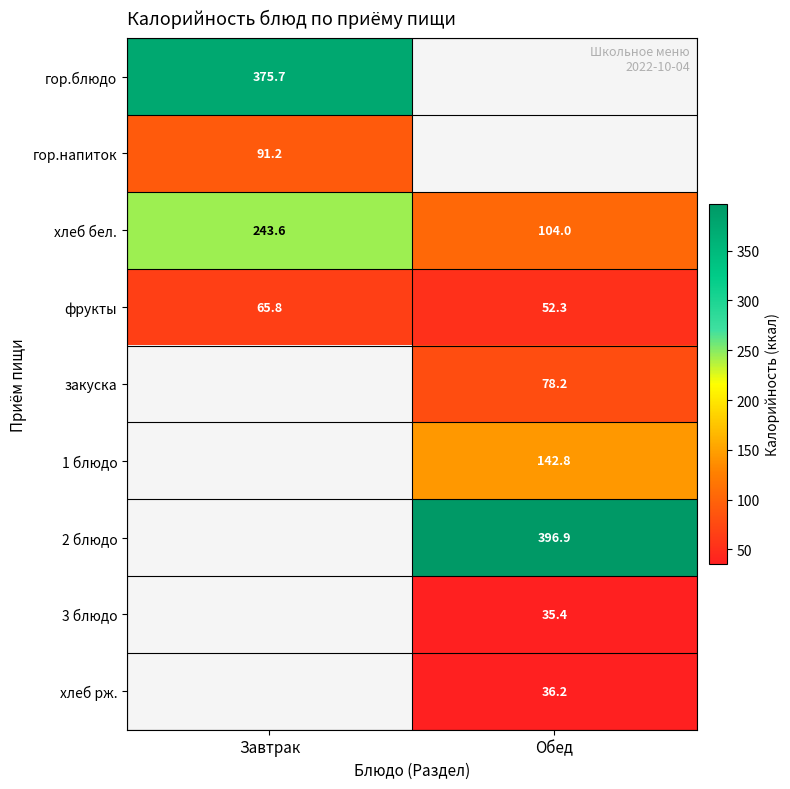

What is the greatest value displayed?

396.9